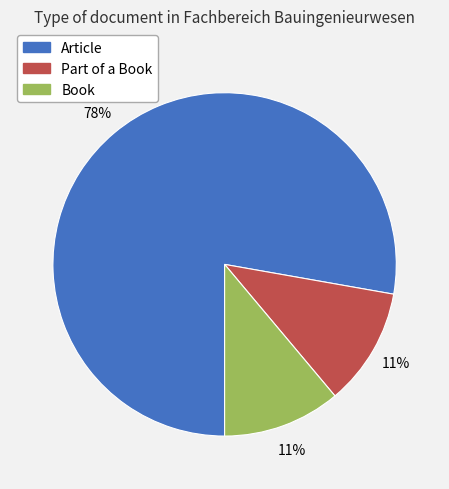

Is there a majority slice in this chart?

Yes